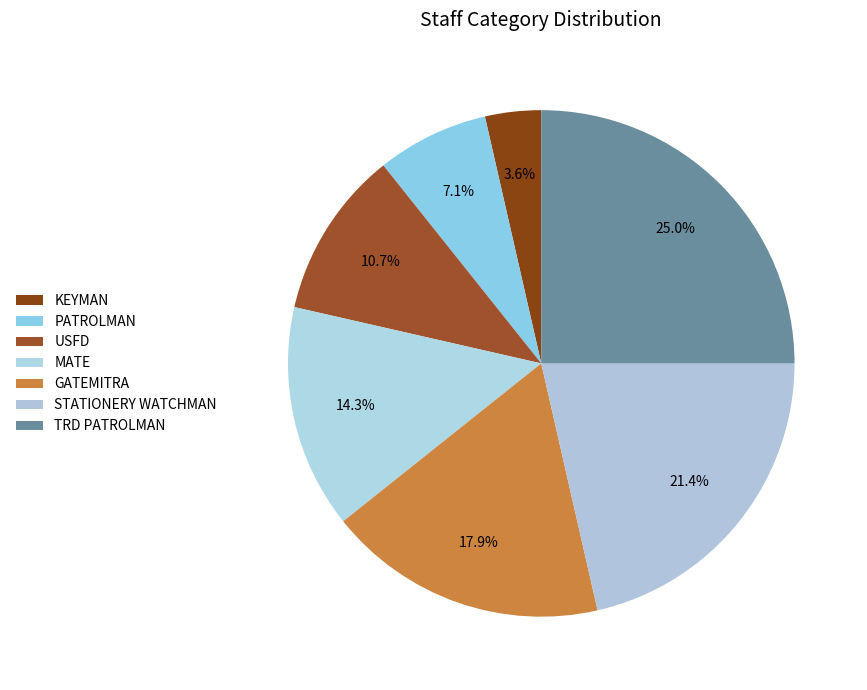

Count the number of slices in the pie.

7